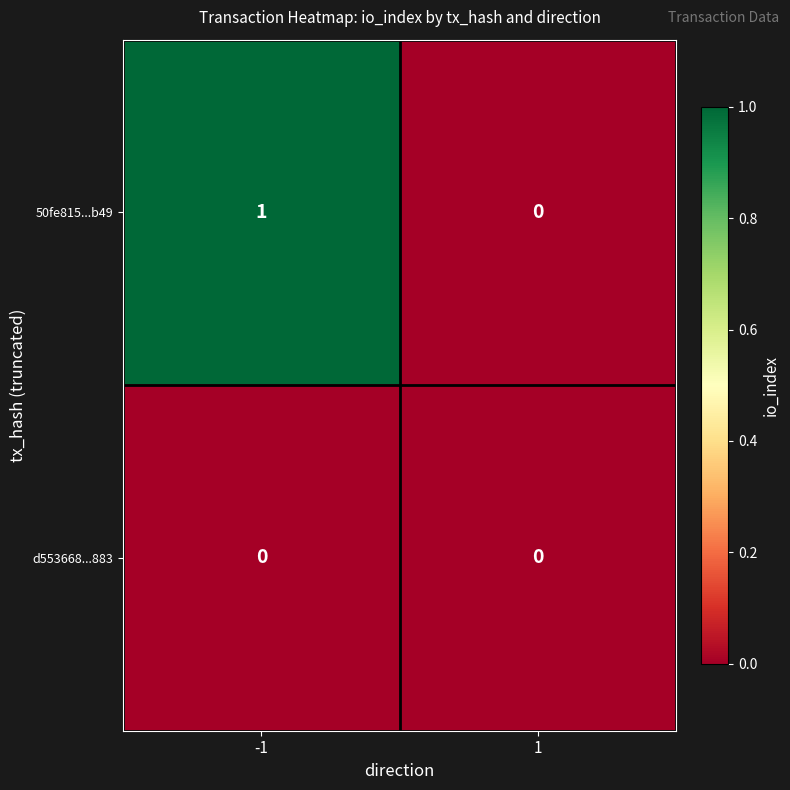

Reading left to right, what are all the values shown in this chart?

50fe815...b49: 1	0
d553668...883: 0	0